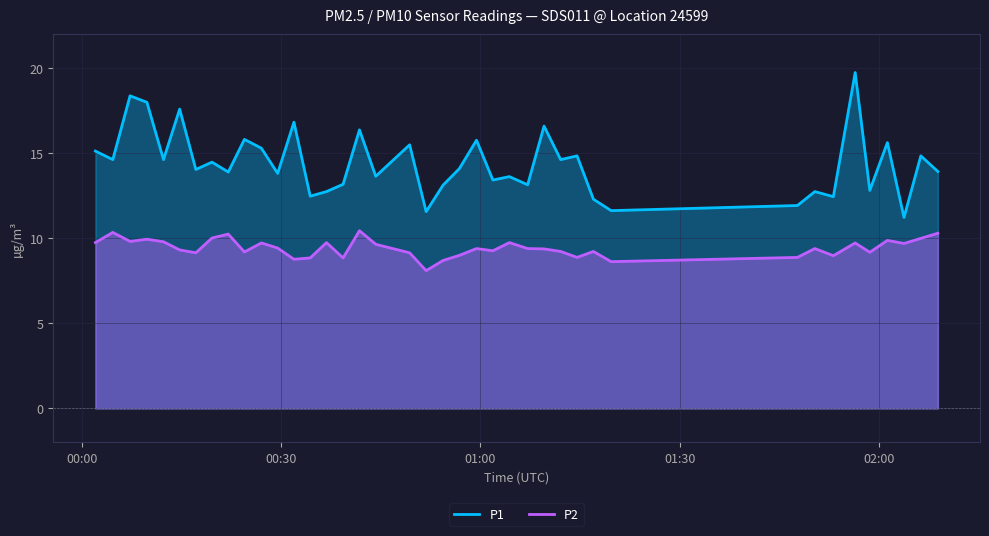

Reading left to right, what are all the values shown in this chart?

P1: 2023-03-31T00:02:04=15.1	2023-03-31T00:04:41=14.6	2023-03-31T00:07:17=18.4	2023-03-31T00:09:49=18.0	2023-03-31T00:12:19=14.6	2023-03-31T00:14:45=17.6	2023-03-31T00:17:11=14.1	2023-03-31T00:19:37=14.5	2023-03-31T00:22:04=13.9	2023-03-31T00:24:30=15.8	2023-03-31T00:27:03=15.3	2023-03-31T00:29:30=13.8	2023-03-31T00:31:57=16.8	2023-03-31T00:34:24=12.5	2023-03-31T00:36:51=12.8	2023-03-31T00:39:21=13.2	2023-03-31T00:41:49=16.4	2023-03-31T00:44:16=13.7	2023-03-31T00:49:22=15.5	2023-03-31T00:51:51=11.6	2023-03-31T00:54:24=13.1	2023-03-31T00:56:51=14.1	2023-03-31T00:59:26=15.8	2023-03-31T01:01:54=13.4	2023-03-31T01:04:23=13.6	2023-03-31T01:07:08=13.2	2023-03-31T01:09:36=16.6	2023-03-31T01:12:06=14.6	2023-03-31T01:14:34=14.8	2023-03-31T01:17:02=12.3	2023-03-31T01:19:42=11.6	2023-03-31T01:47:44=11.9	2023-03-31T01:50:22=12.8	2023-03-31T01:53:09=12.4	2023-03-31T01:56:26=19.8	2023-03-31T01:58:38=12.8	2023-03-31T02:01:17=15.6	2023-03-31T02:03:47=11.2	2023-03-31T02:06:19=14.8	2023-03-31T02:08:53=13.9
P2: 2023-03-31T00:02:04=9.8	2023-03-31T00:04:41=10.3	2023-03-31T00:07:17=9.8	2023-03-31T00:09:49=9.9	2023-03-31T00:12:19=9.8	2023-03-31T00:14:45=9.3	2023-03-31T00:17:11=9.2	2023-03-31T00:19:37=10.0	2023-03-31T00:22:04=10.2	2023-03-31T00:24:30=9.2	2023-03-31T00:27:03=9.7	2023-03-31T00:29:30=9.4	2023-03-31T00:31:57=8.8	2023-03-31T00:34:24=8.8	2023-03-31T00:36:51=9.8	2023-03-31T00:39:21=8.8	2023-03-31T00:41:49=10.4	2023-03-31T00:44:16=9.7	2023-03-31T00:49:22=9.2	2023-03-31T00:51:51=8.1	2023-03-31T00:54:24=8.7	2023-03-31T00:56:51=9.0	2023-03-31T00:59:26=9.4	2023-03-31T01:01:54=9.3	2023-03-31T01:04:23=9.8	2023-03-31T01:07:08=9.4	2023-03-31T01:09:36=9.4	2023-03-31T01:12:06=9.2	2023-03-31T01:14:34=8.9	2023-03-31T01:17:02=9.2	2023-03-31T01:19:42=8.6	2023-03-31T01:47:44=8.9	2023-03-31T01:50:22=9.4	2023-03-31T01:53:09=9.0	2023-03-31T01:56:26=9.7	2023-03-31T01:58:38=9.2	2023-03-31T02:01:17=9.9	2023-03-31T02:03:47=9.7	2023-03-31T02:06:19=10.0	2023-03-31T02:08:53=10.3